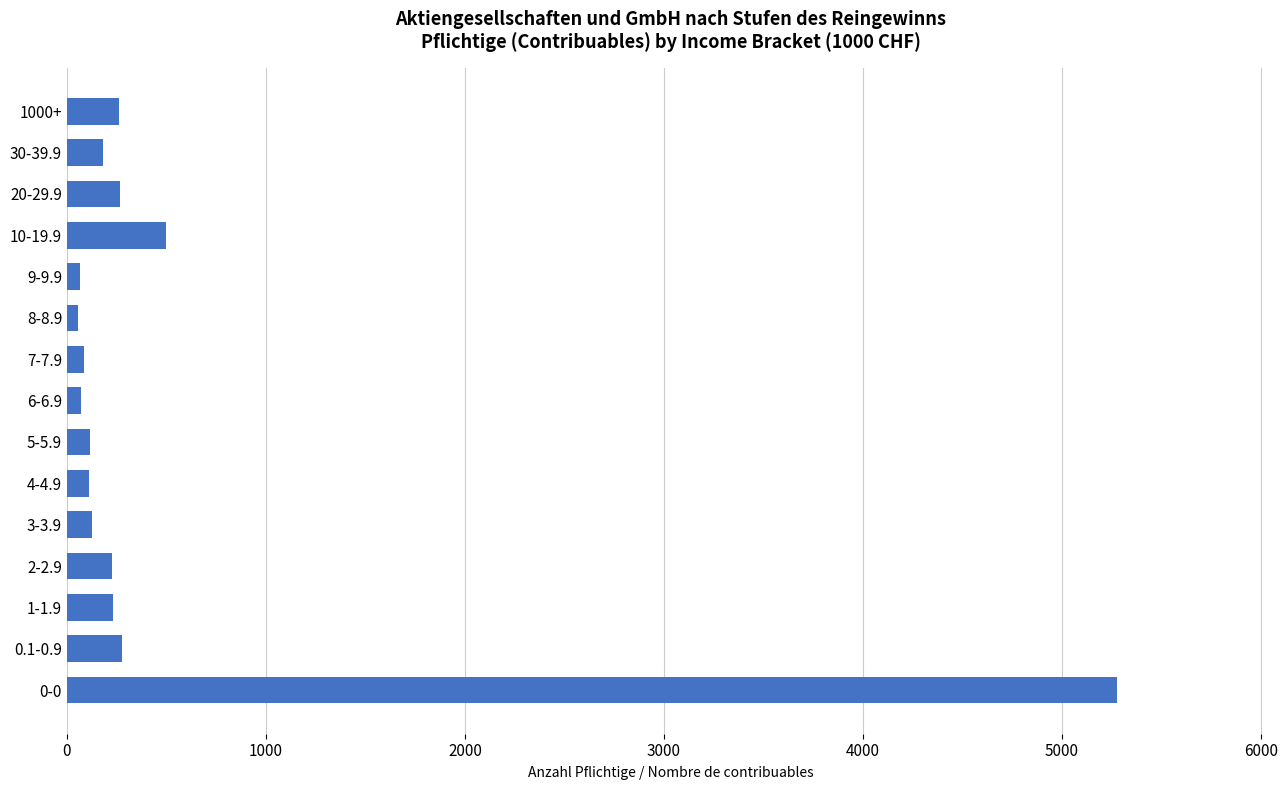

Approximately how many times larger is the value at 10-19.9 compared to 20-29.9?

1.9